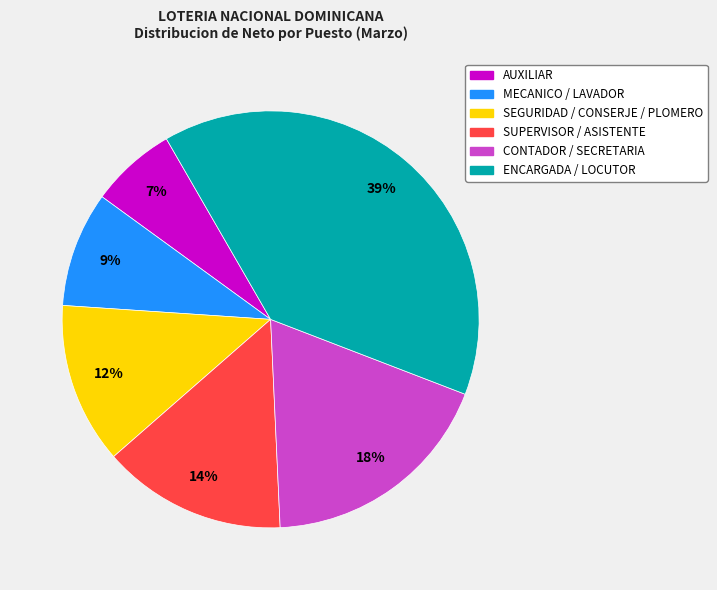

Is there a majority slice in this chart?

No